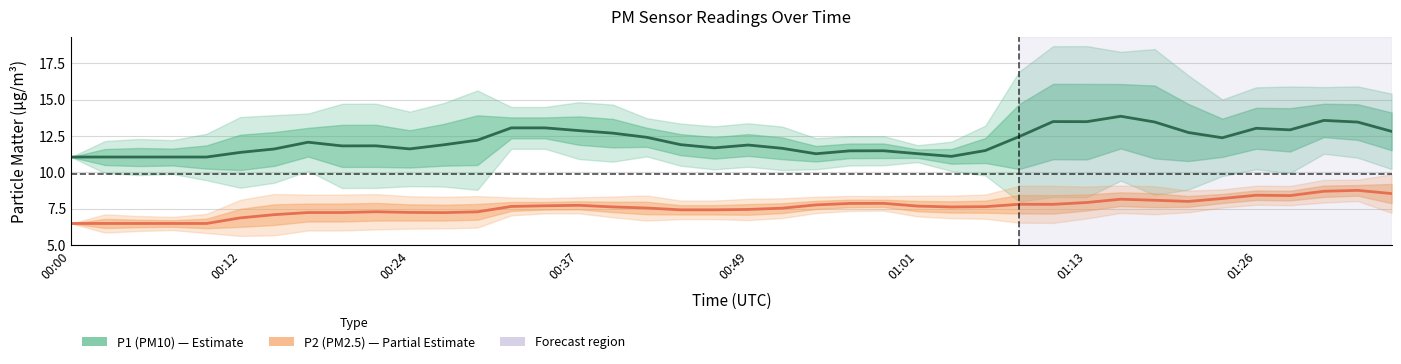

Which category has the lowest value across all series?

00:00